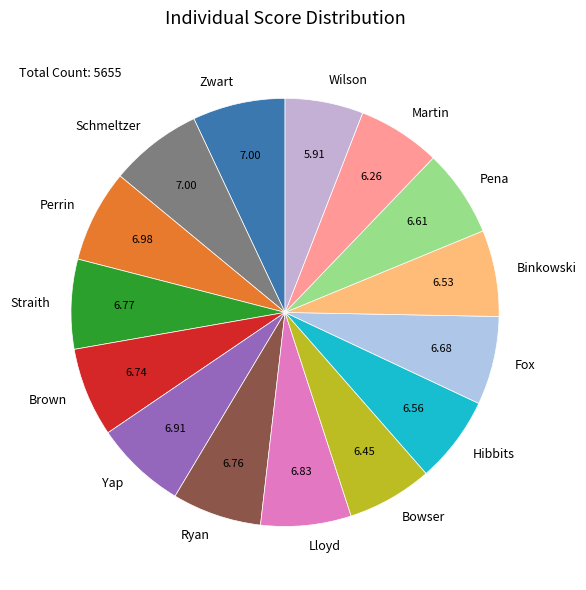

Does any single category account for the majority?

No